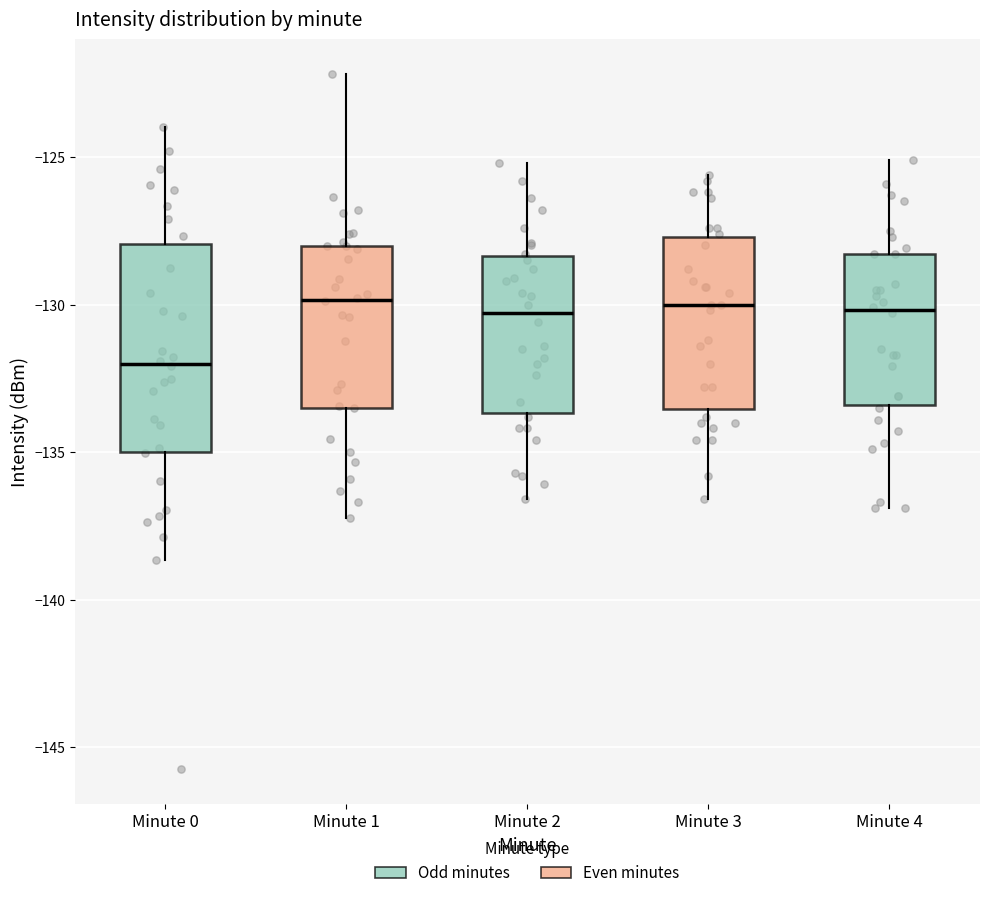

Reading left to right, read every box against the y-axis: the position of its median line, the range the box covers, and the ends of its whiskers. The values are not printed on the chart, so give them approximately, as read against the axis.

Minute 0: median -132.0, box -135.0 to -128.0, whiskers -138.5 to -124.0
Minute 1: median -130.0, box -133.5 to -128.0, whiskers -137.0 to -122.0
Minute 2: median -130.5, box -133.5 to -128.5, whiskers -136.5 to -125.0
Minute 3: median -130.0, box -133.5 to -127.5, whiskers -136.5 to -125.5
Minute 4: median -130.0, box -133.5 to -128.5, whiskers -137.0 to -125.0